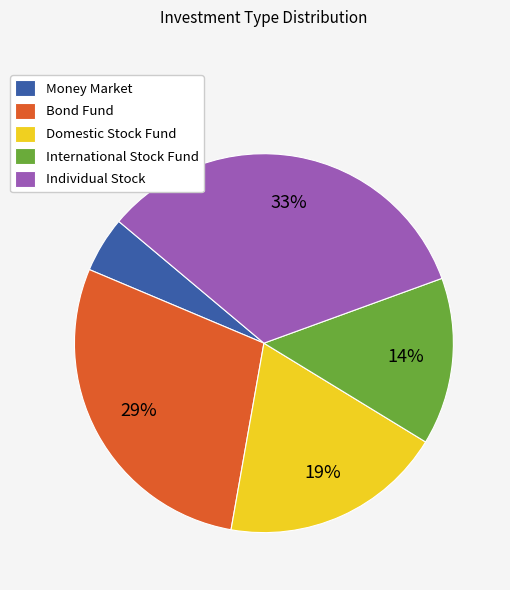

Which slice is the largest?

Individual Stock